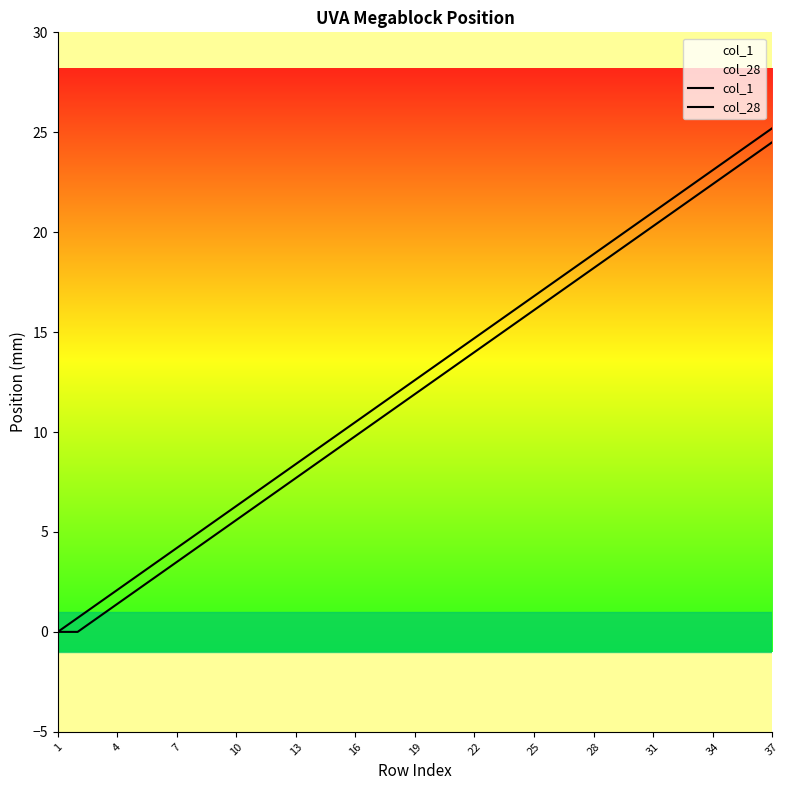

Is the value of col_28 at 29 greater than the value of col_1 at 26?

Yes